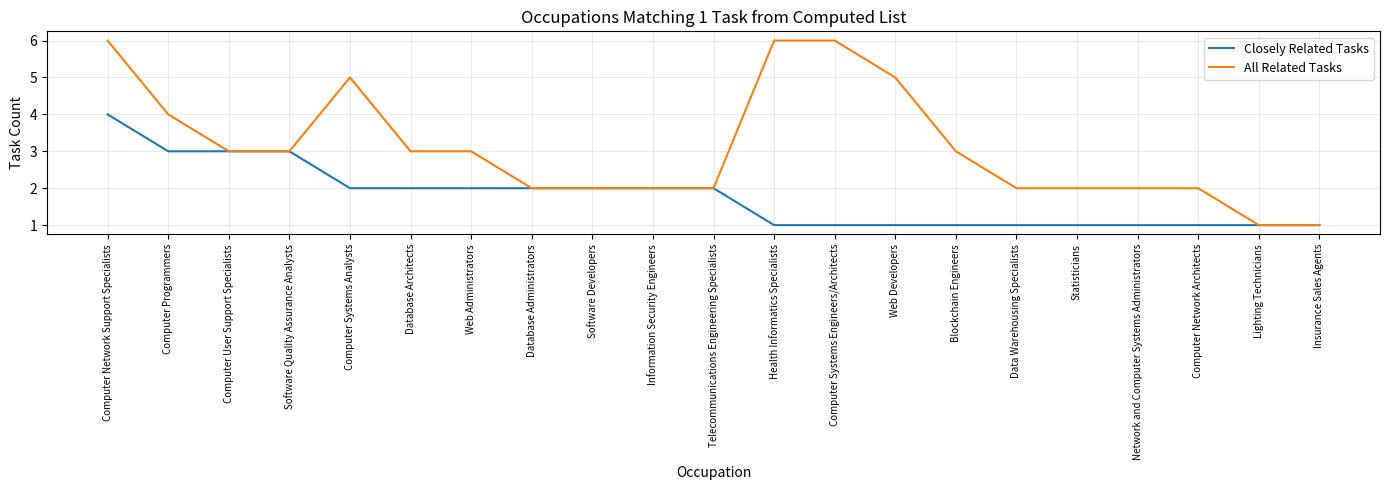

Is it true that Closely Related Tasks equals 0 at Web Developers?

False